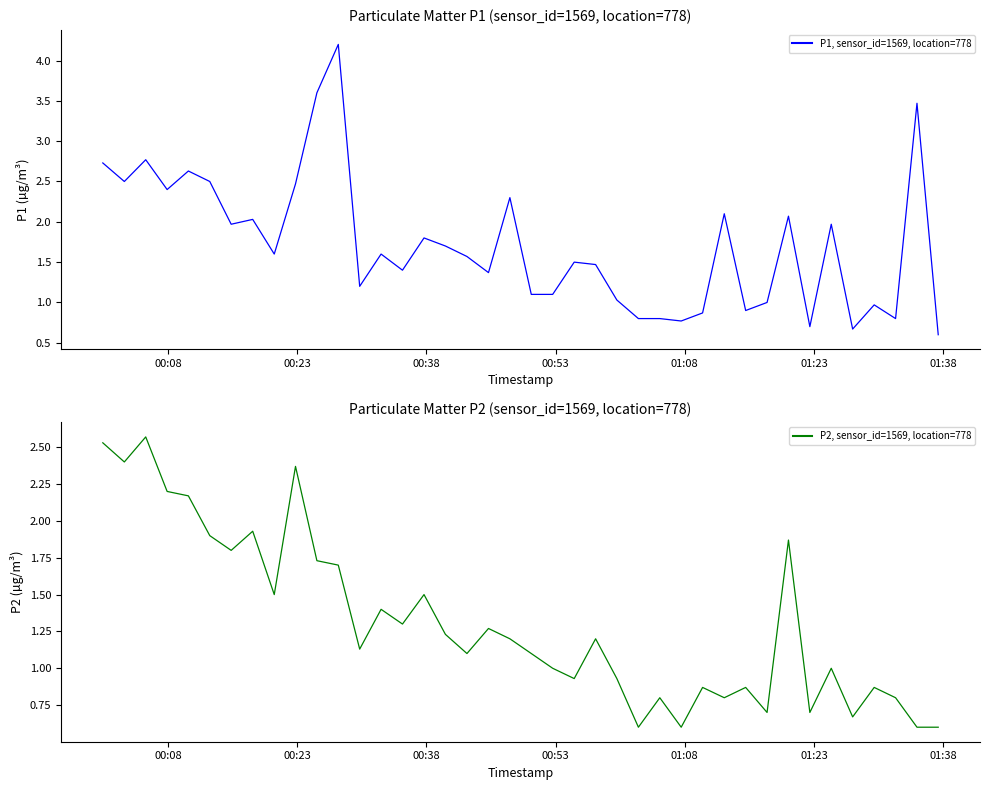

What is the highest value of the P1, sensor_id=1569, location=778 series?

4.2